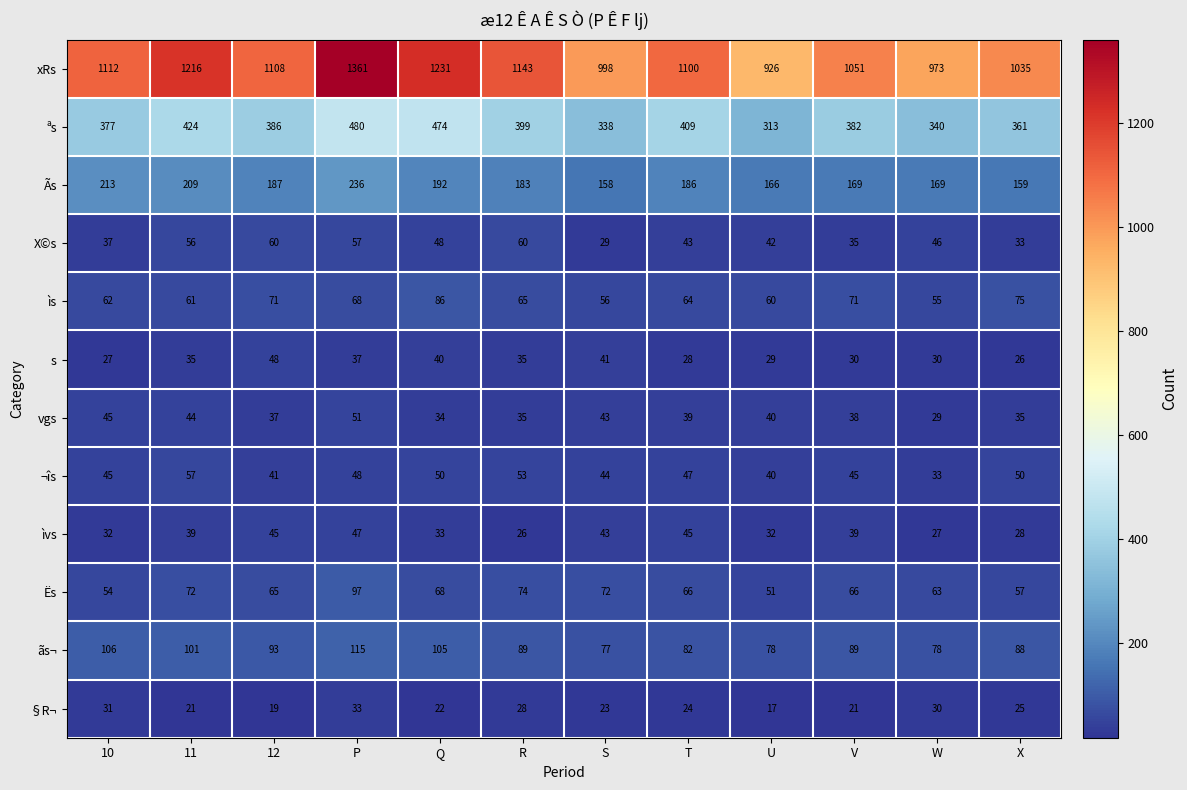

What is the difference between the highest and lowest values at R?

1117